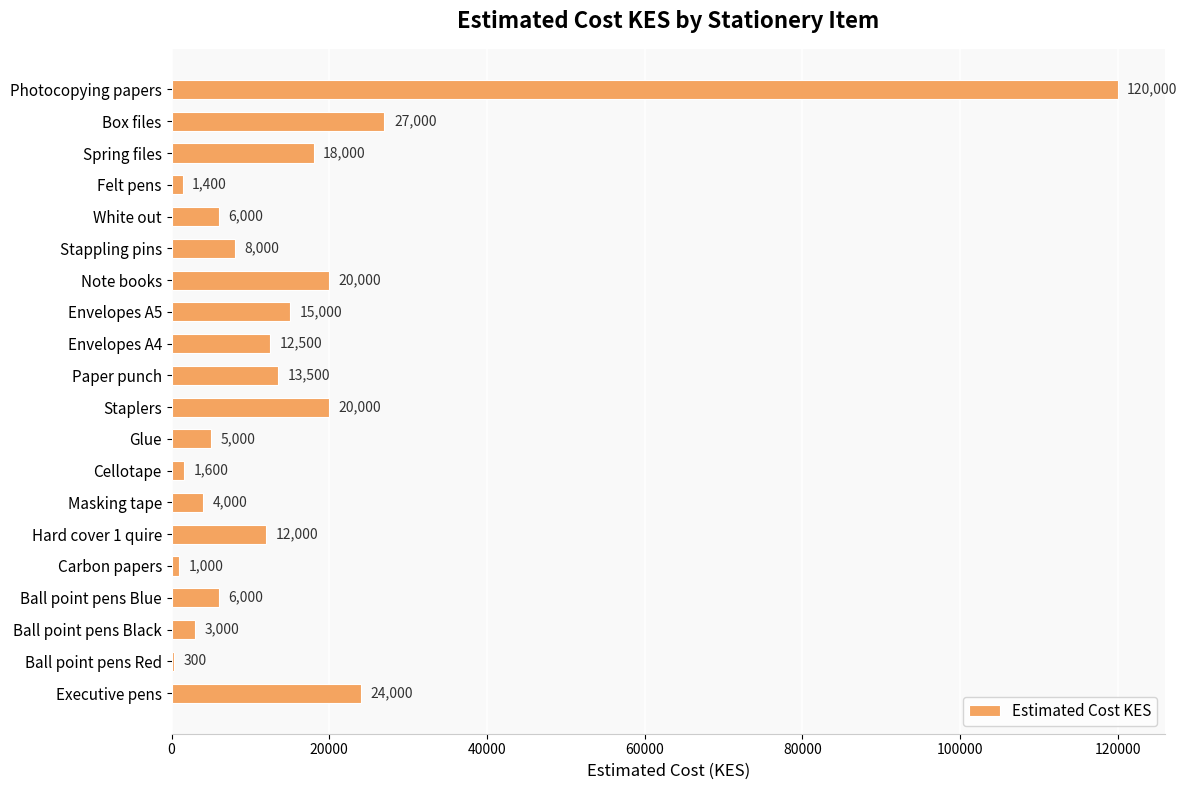

Reading top to bottom, list all the values displayed in this chart.

Photocopying papers=120000	Box files=27000	Spring files=18000	Felt pens=1400	White out=6000	Stappling pins=8000	Note books=20000	Envelopes A5=15000	Envelopes A4=12500	Paper punch=13500	Staplers=20000	Glue=5000	Cellotape=1600	Masking tape=4000	Hard cover 1 quire=12000	Carbon papers=1000	Ball point pens Blue=6000	Ball point pens Black=3000	Ball point pens Red=300	Executive pens=24000